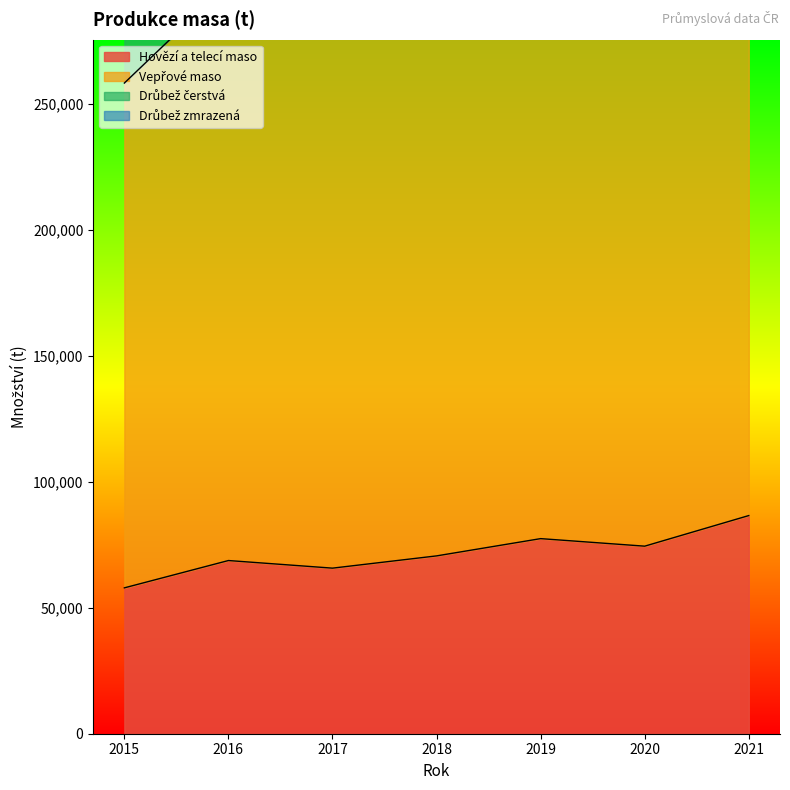

Which series has the widest spread of values?

Vepřové maso